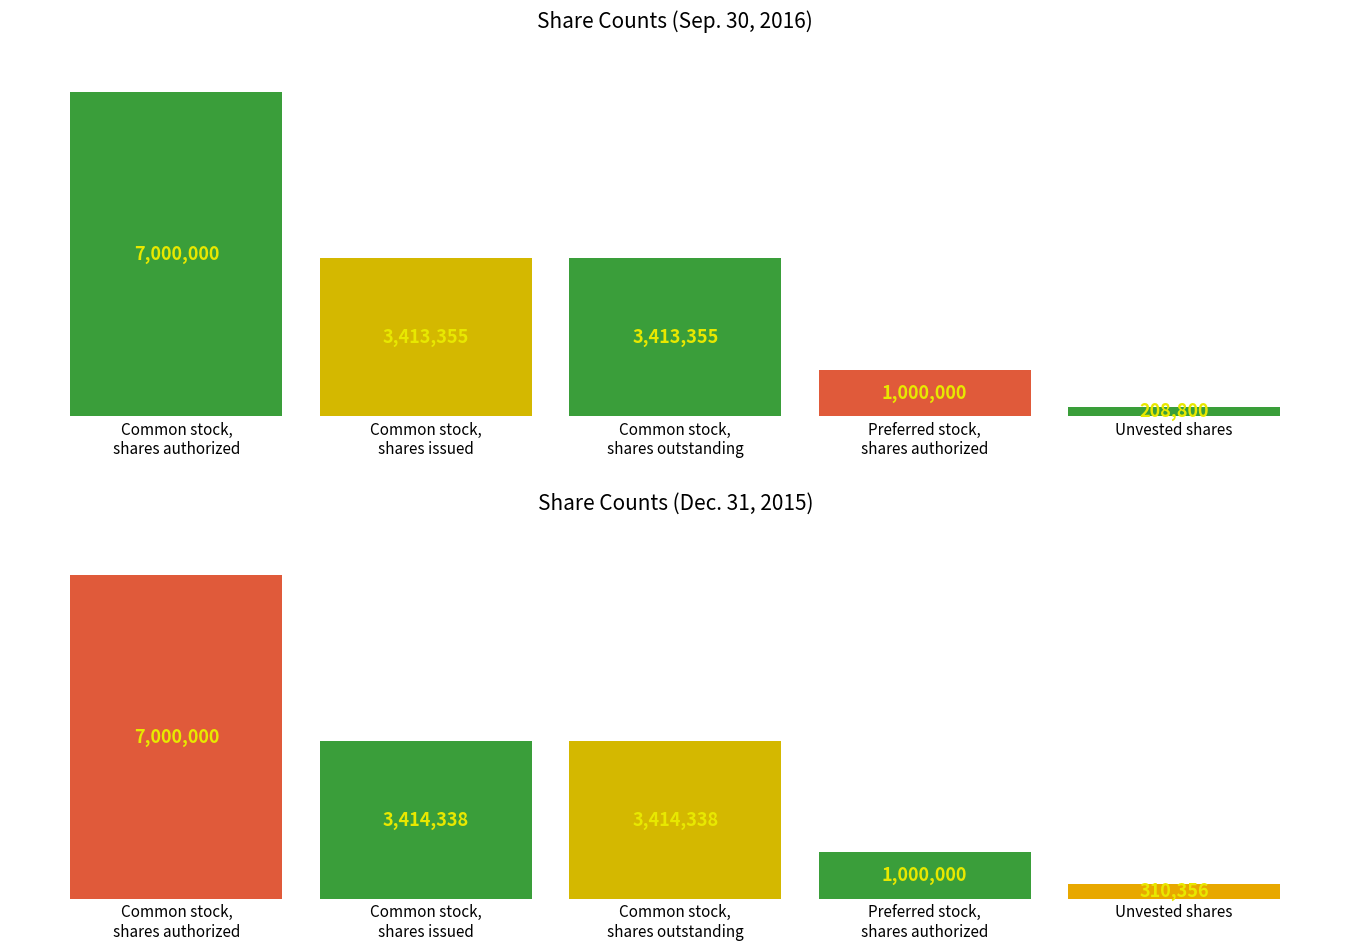

List the labels in order of Dec. 31, 2015 value, smallest first.

Unvested shares, Preferred stock,
shares authorized, Common stock,
shares issued, Common stock,
shares outstanding, Common stock,
shares authorized